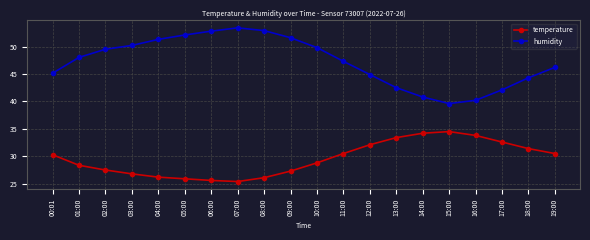

List the series in order of their overall mean, highest first.

humidity, temperature